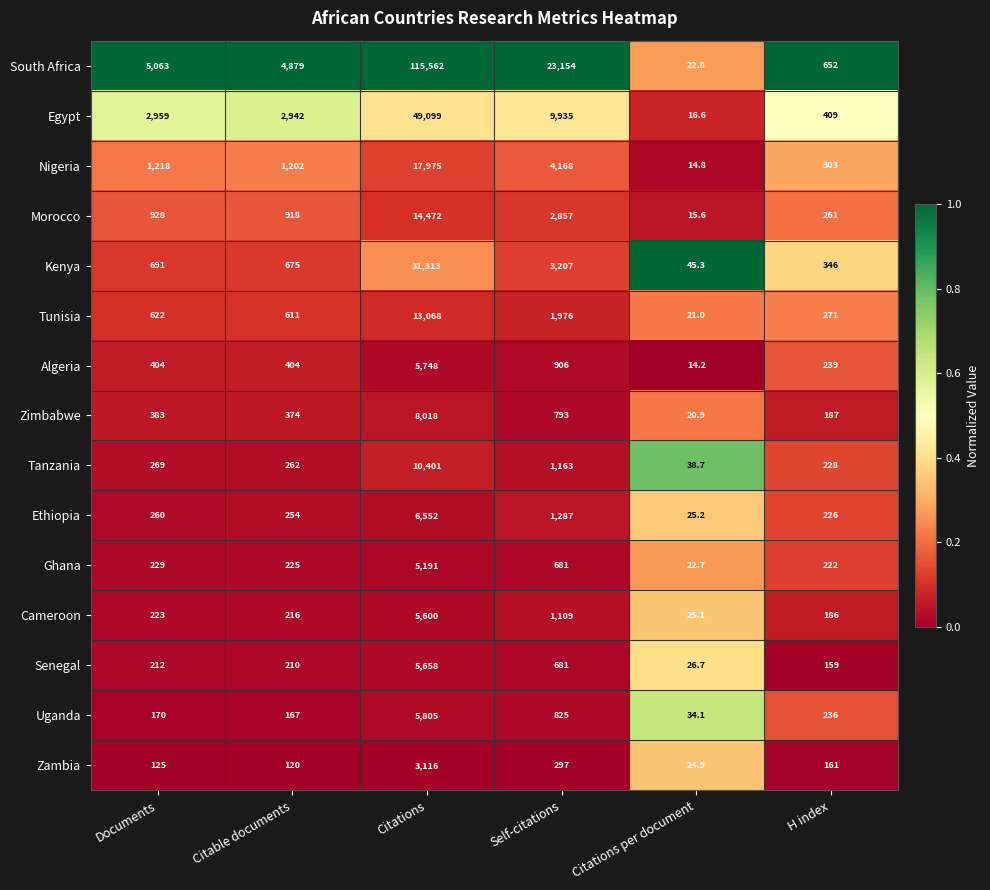

What is the greatest value displayed?

115562.0